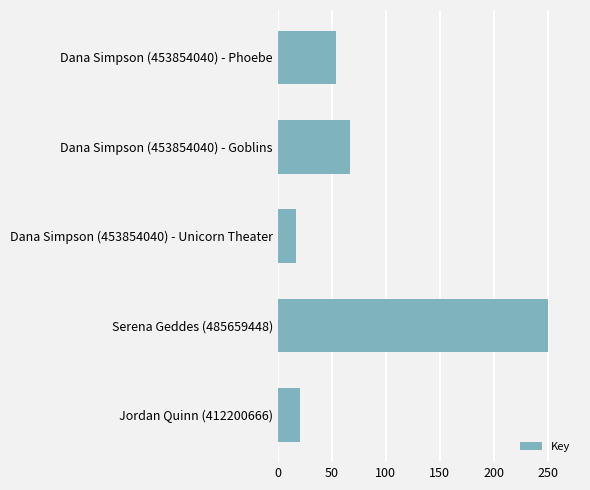

How many bars are there in total?

5